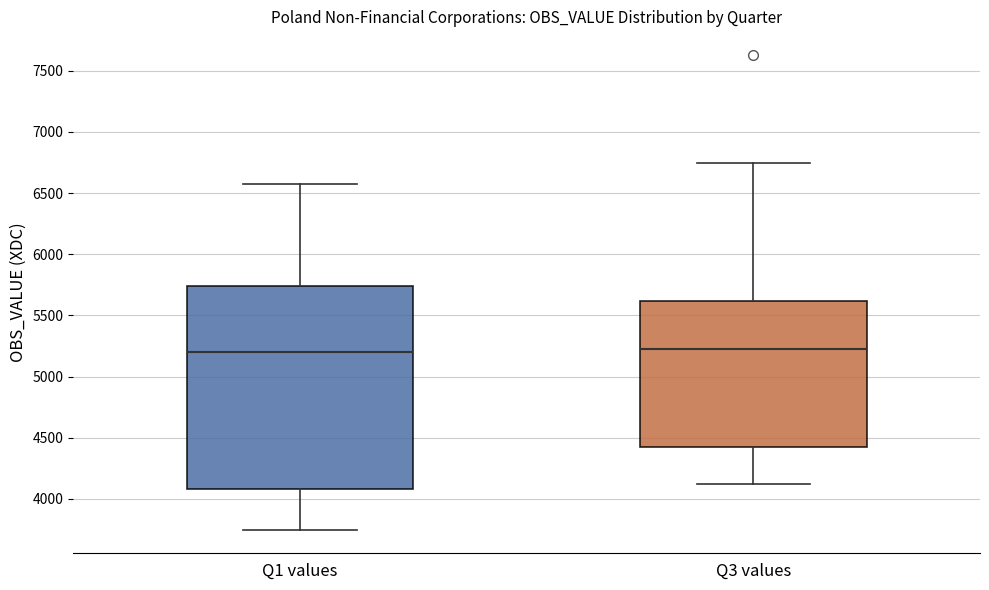

Which box is the tallest, from its lower edge to its upper edge?

Q1 values